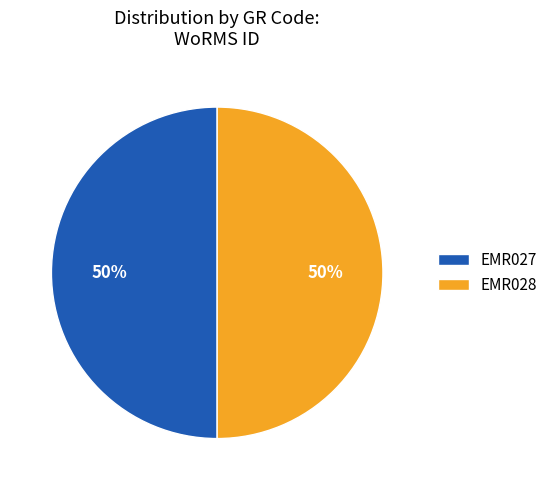

True or false: EMR028 accounts for 44% of the total.

False